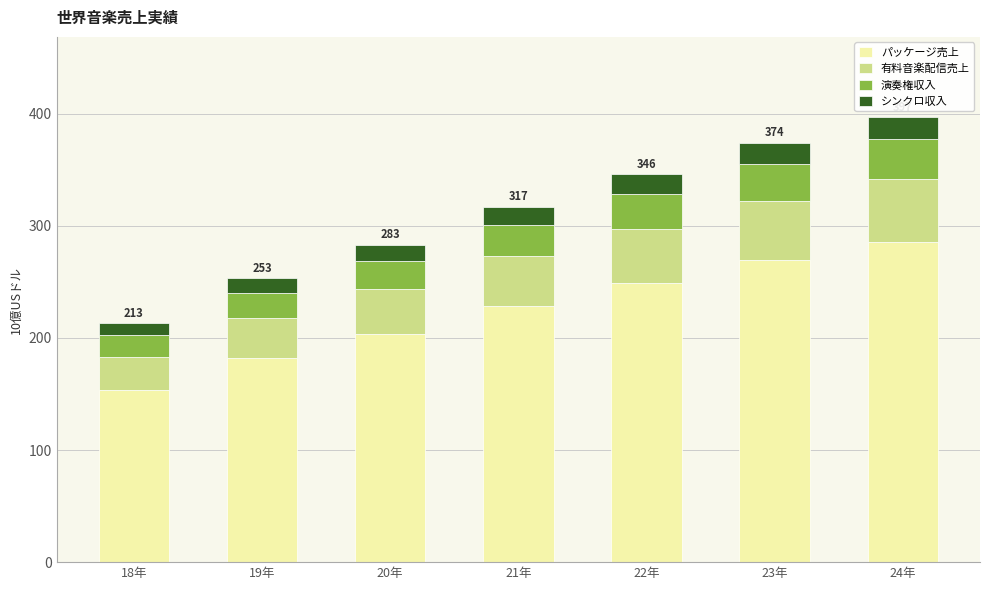

What is the average value of the パッケージ売上 series?

224.5